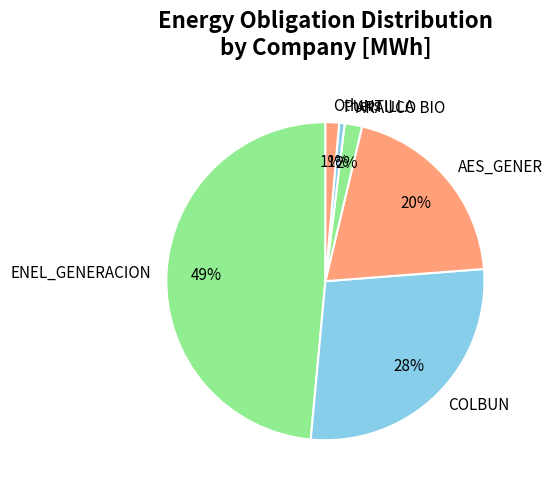

Is there any slice that represents more than half of the pie?

No